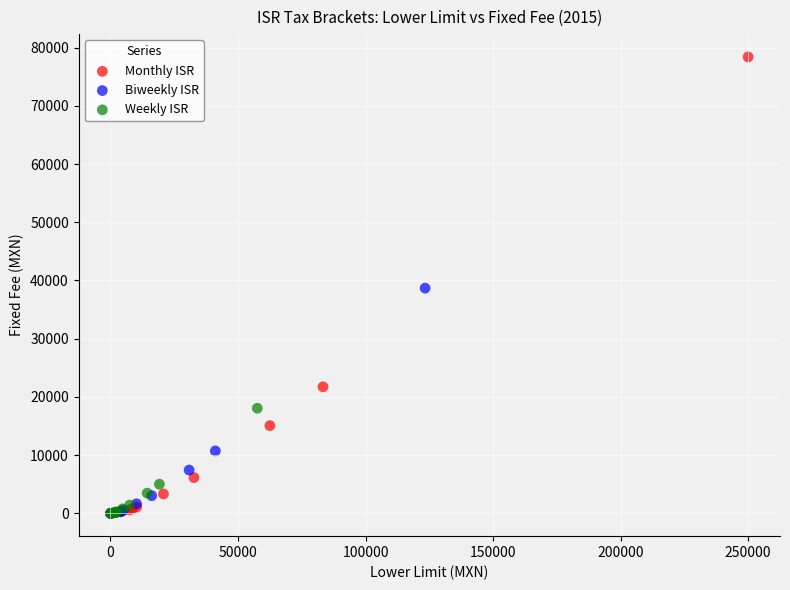

Which series contains the highest Y value?

Monthly ISR